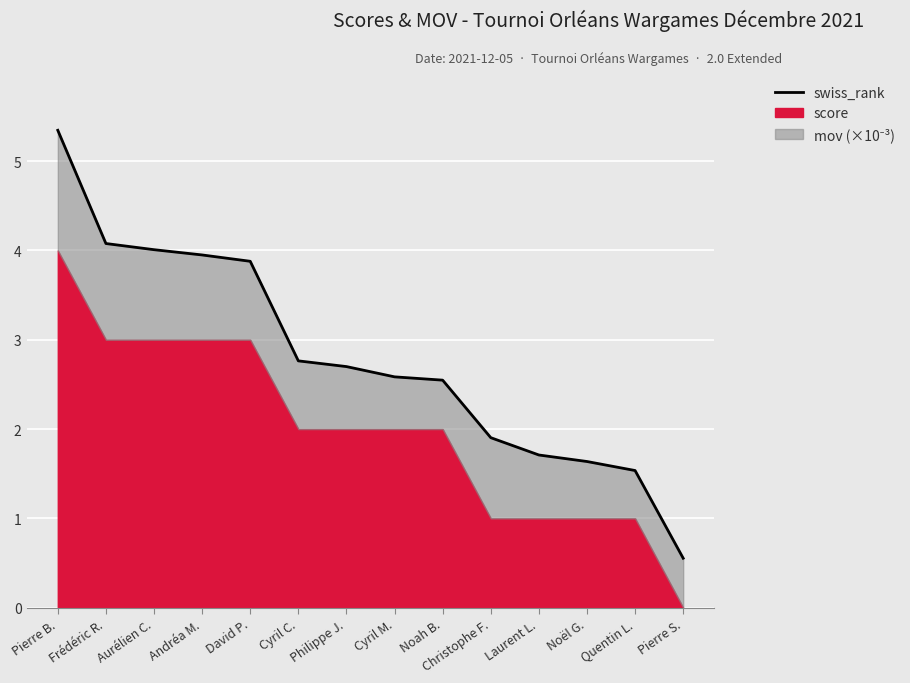

Reading left to right, list all the values displayed in this chart.

Pierre B.=5.3	Frédéric R.=4.1	Aurélien C.=4.0	Andréa M.=4.0	David P.=3.9	Cyril C.=2.8	Philippe J.=2.7	Cyril M.=2.6	Noah B.=2.5	Christophe F.=1.9	Laurent L.=1.7	Noël G.=1.6	Quentin L.=1.5	Pierre S.=0.6